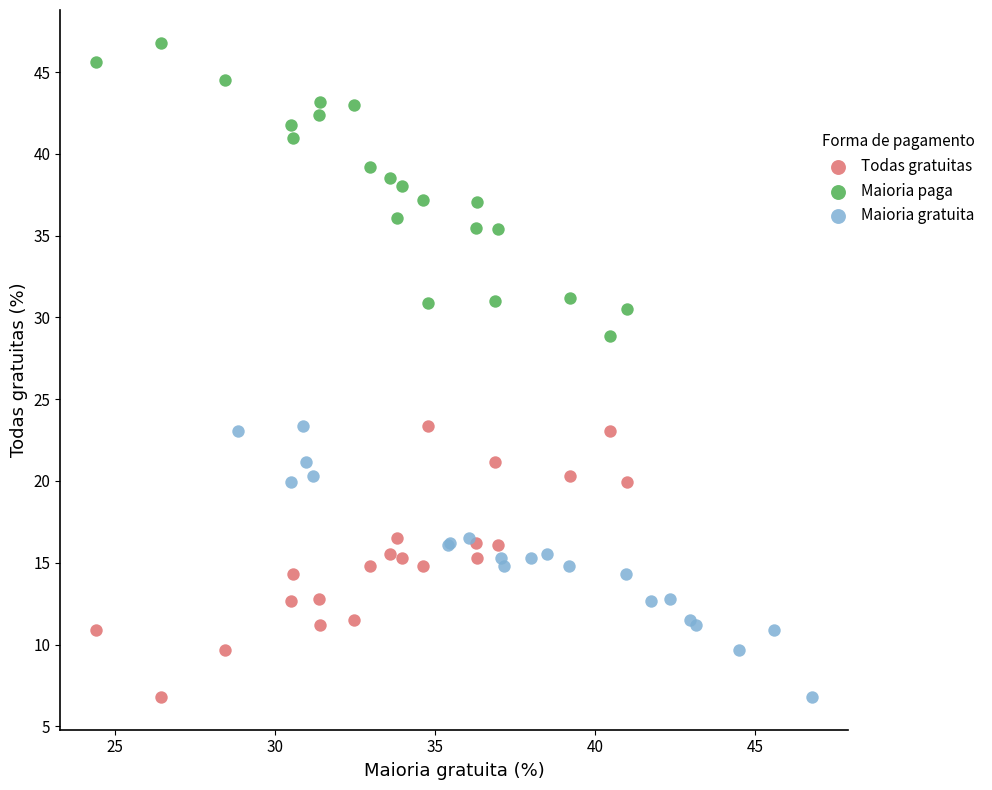

Which series reaches the maximum Y coordinate?

Maioria paga